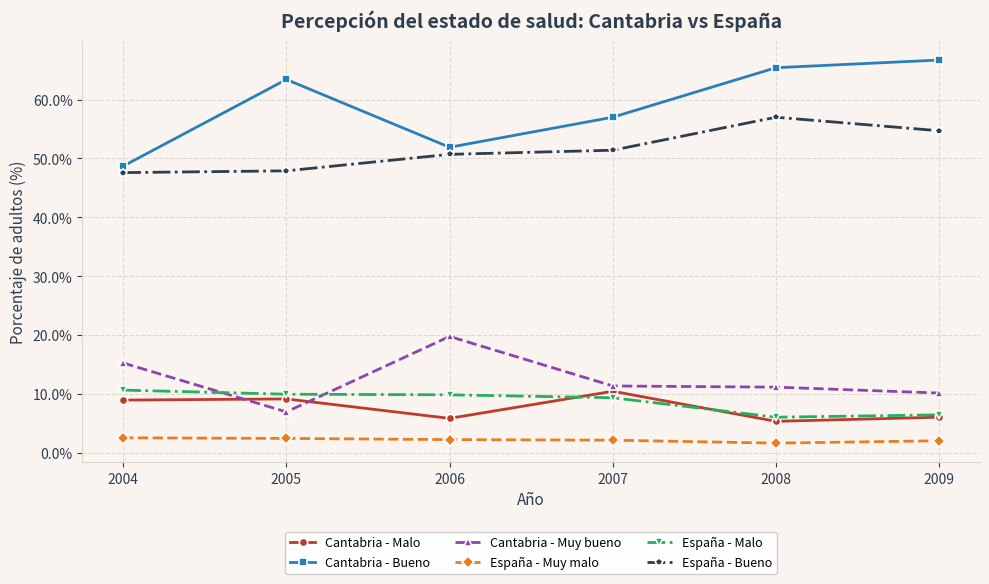

Which series has the largest total across all categories?

Cantabria - Bueno